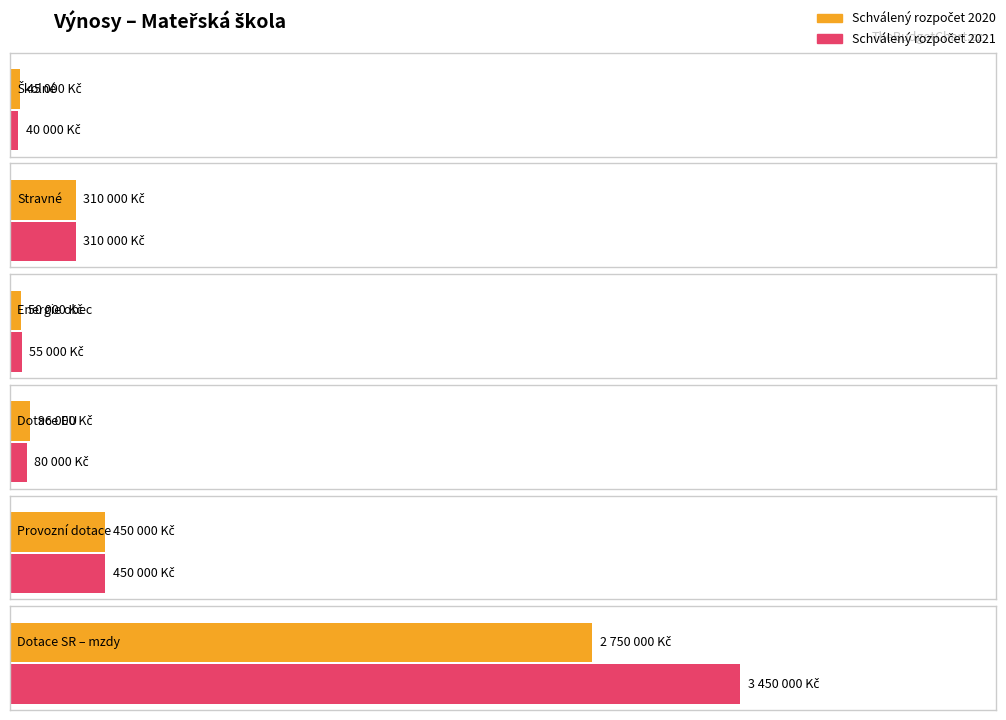

At how many categories does at least one series exceed 1544525?

1